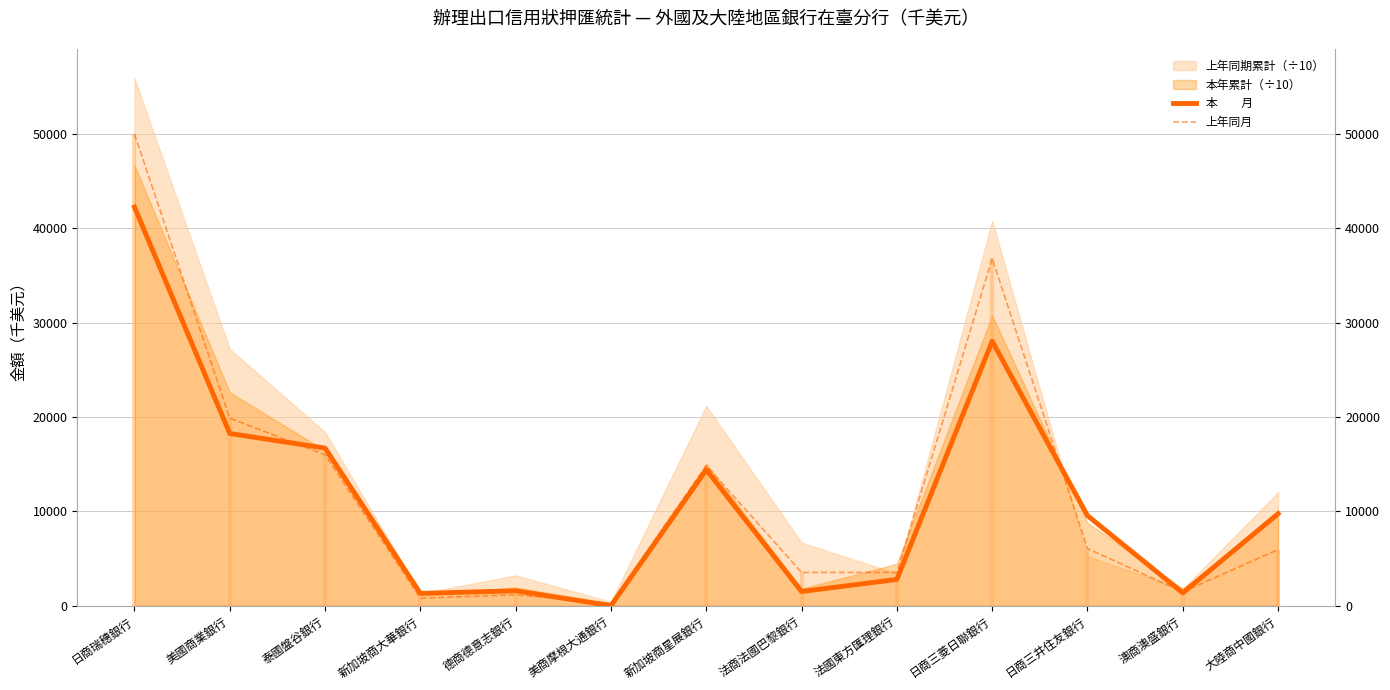

Rank the categories by 本　　月 value from highest to lowest.

日商瑞穗銀行, 日商三菱日聯銀行, 美國商業銀行, 泰國盤谷銀行, 新加坡商星展銀行, 大陸商中國銀行, 日商三井住友銀行, 法國東方匯理銀行, 德商德意志銀行, 法商法國巴黎銀行, 澳商澳盛銀行, 新加坡商大華銀行, 美商摩根大通銀行